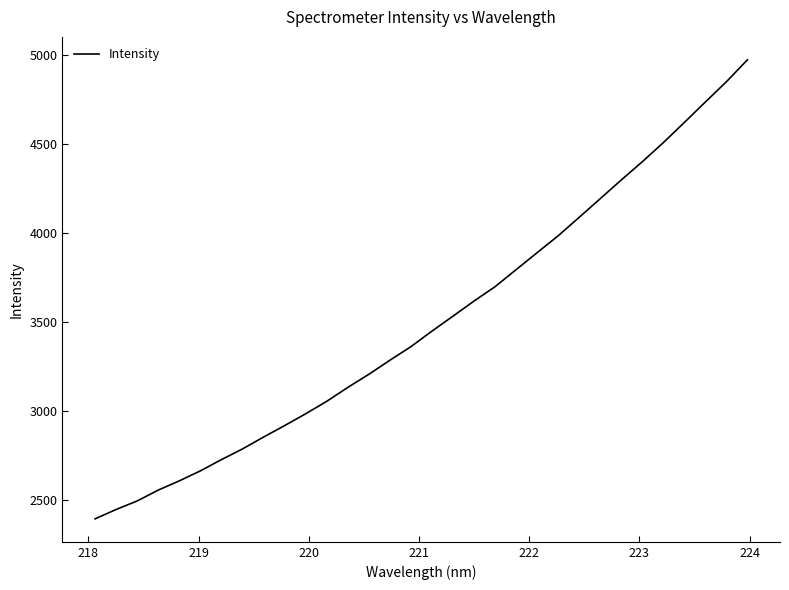

What is the smallest value displayed?

2395.1